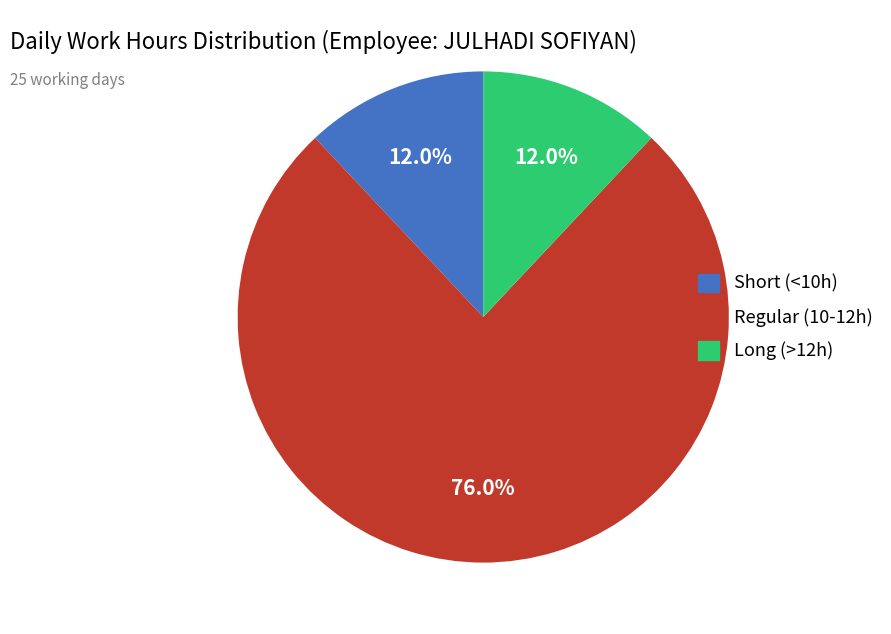

Is there any slice that represents more than half of the pie?

Yes